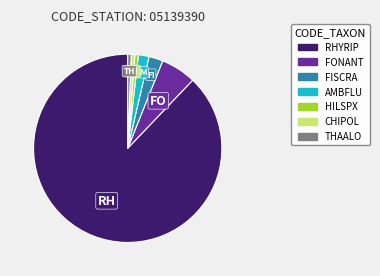

Which slice represents more than half of the pie?

RHYRIP